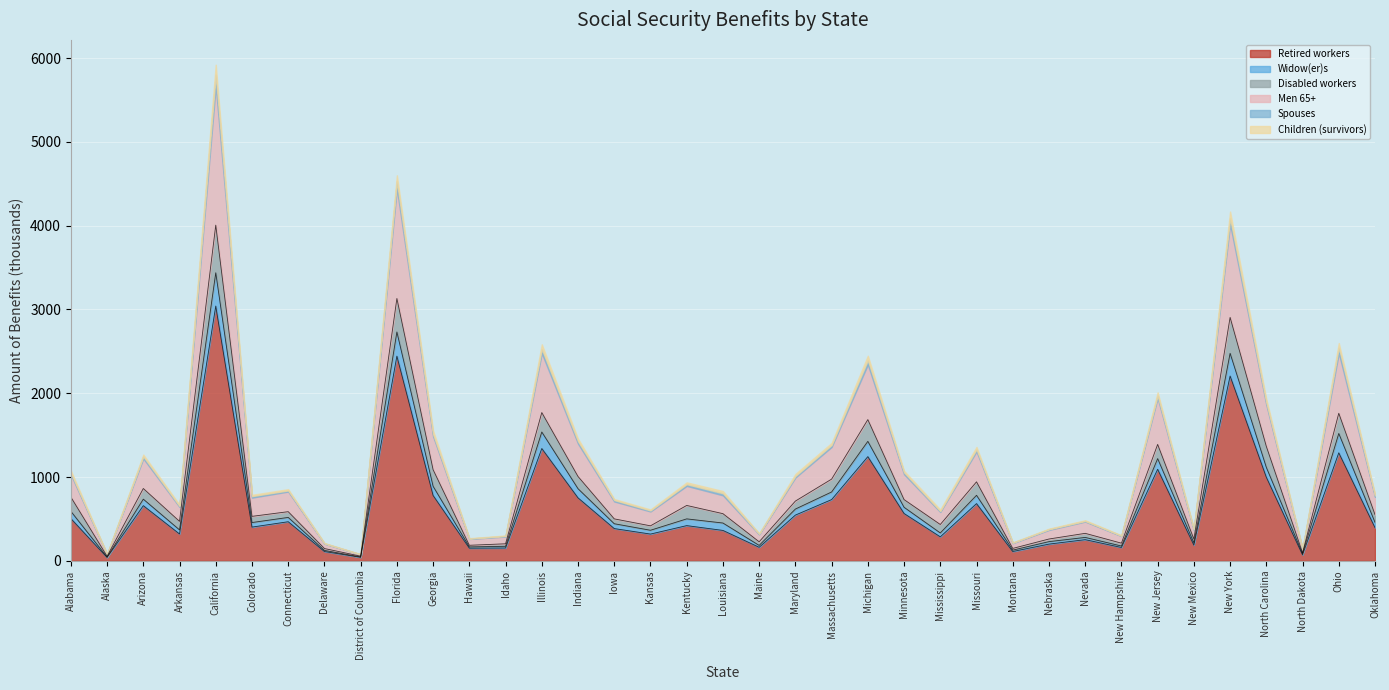

Which category has the highest value in the Retired workers series?

California